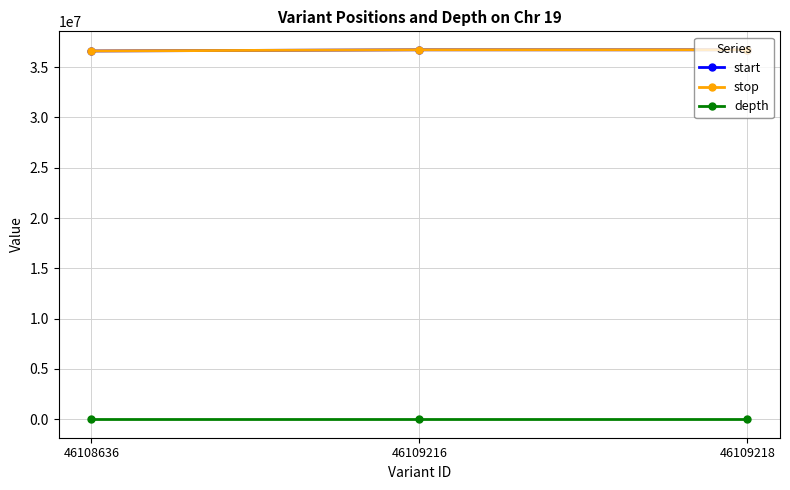

True or false: start has a value of 36721060 at 46109216.

True